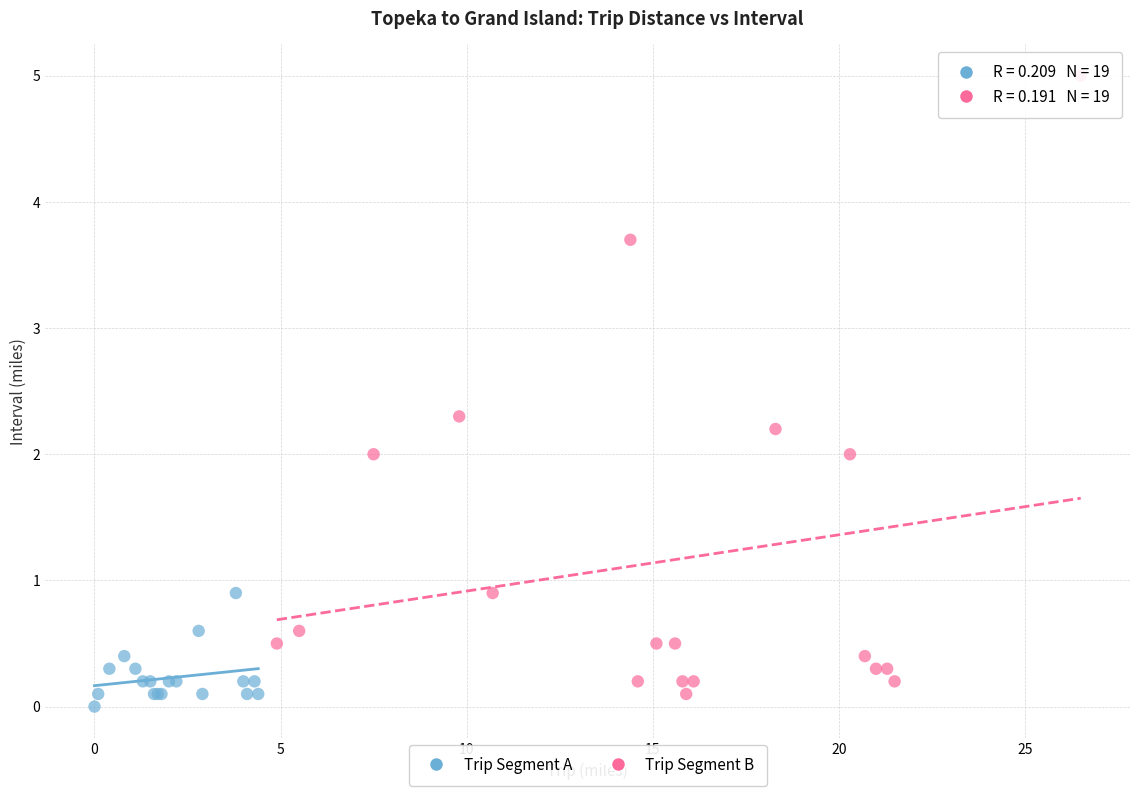

Which series has the largest Y range (max minus min)?

Trip Segment B